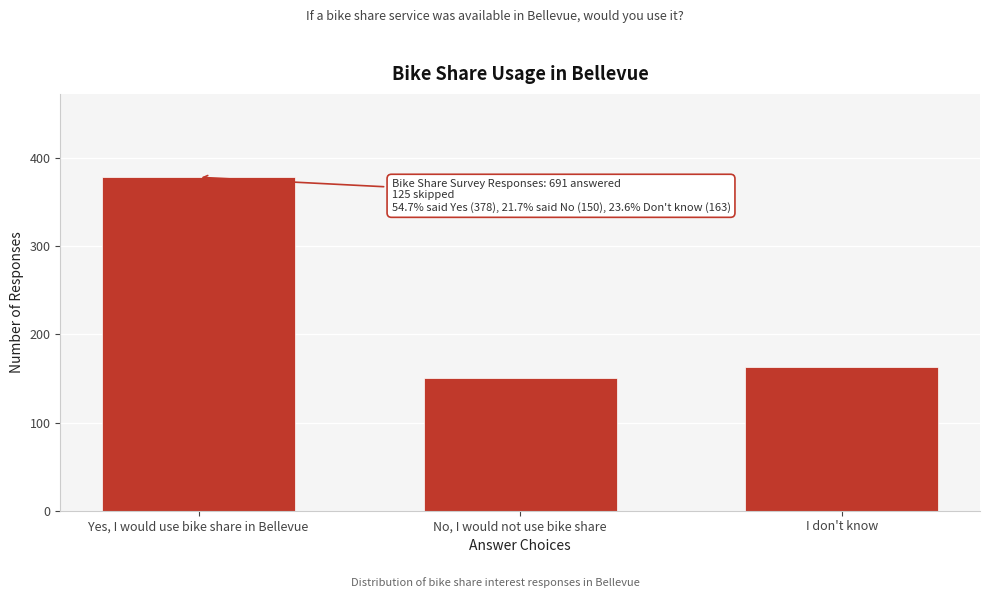

Reading left to right, extract all data points from this chart.

378	150	163